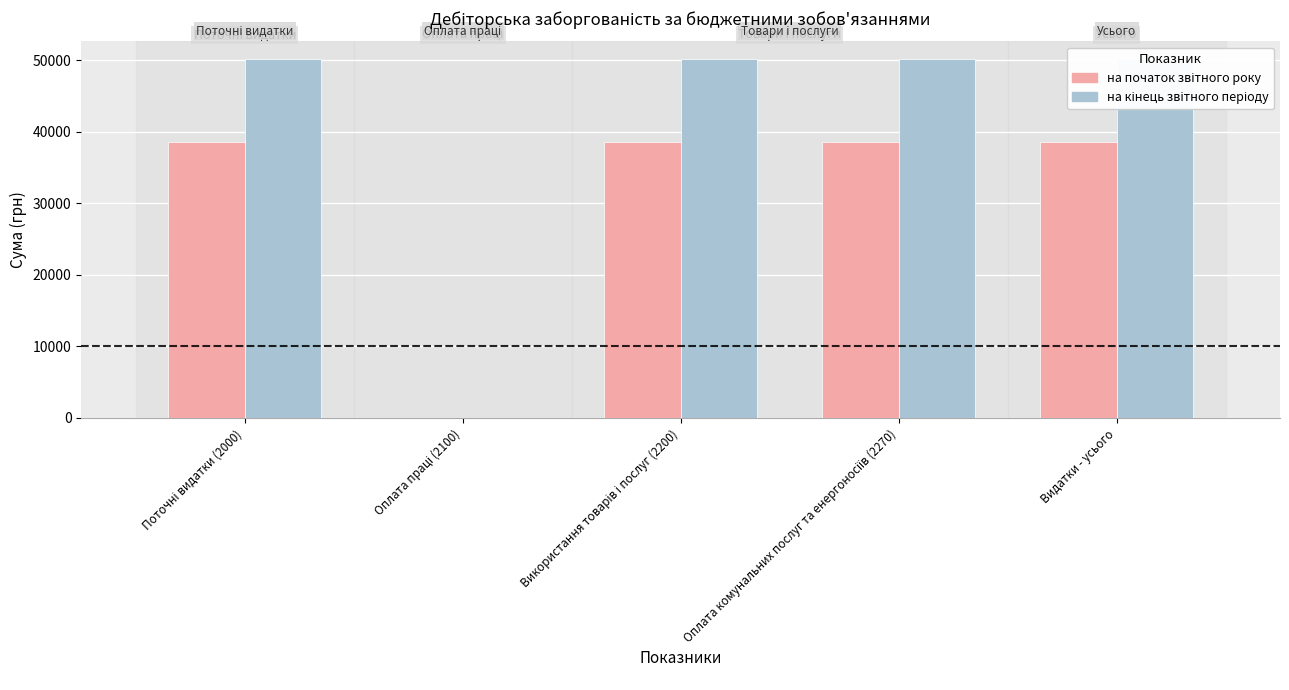

What is the value of the на початок звітного року bar at the 3rd from the left?

38574.0